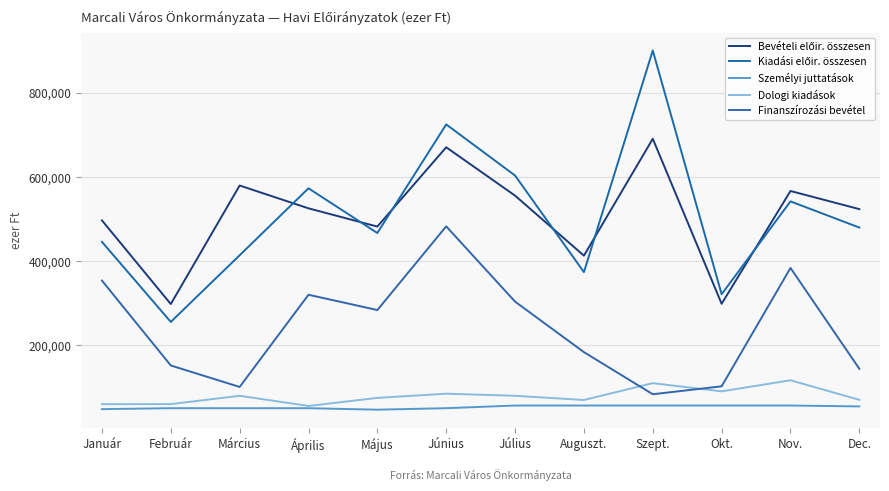

Reading right to left, what are all the values shown in this chart?

Bevételi előir. összesen: 523362	566458	298556	690493	412837	555480	670265	481911	525251	579483	297894	496680
Kiadási előir. összesen: 479626	541756	321235	900151	373736	603168	724616	466659	572814	413765	255467	445677
Személyi juttatások: 54743	56880	56880	56880	56880	56880	50520	47005	50520	50520	50520	48340
Dologi kiadások: 70325	116833	90550	110000	70000	80000	85000	75000	55845	80000	60200	60200
Finanszírozási bevétel: 144131	383670	102515	83670	183670	303670	482500	283670	320000	101000	152000	353670